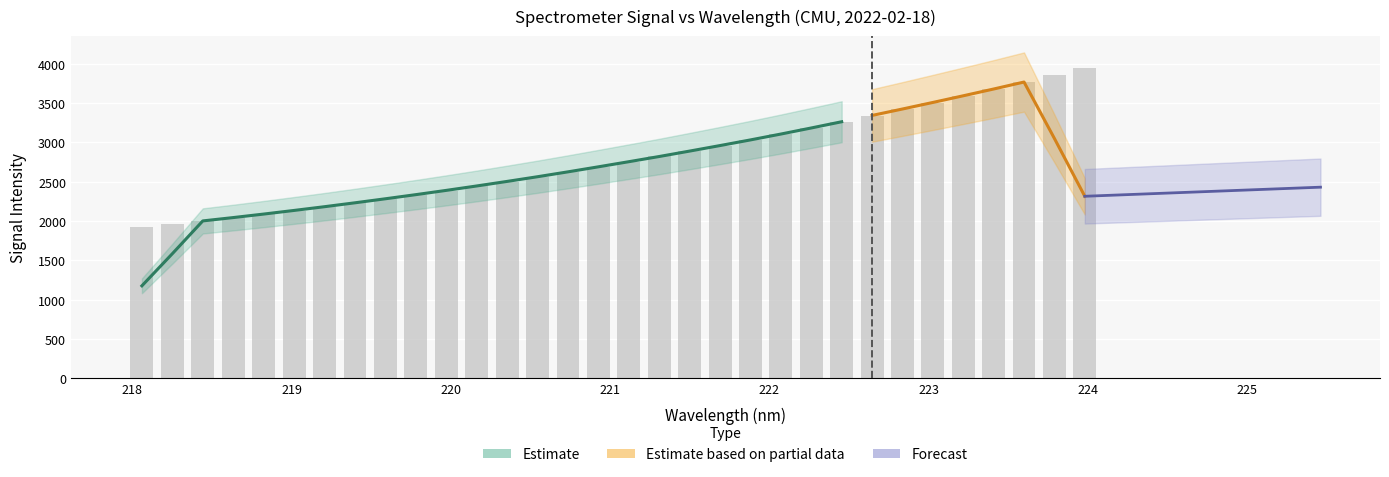

Between 222.8355 and 219.2067, which is larger?

222.8355